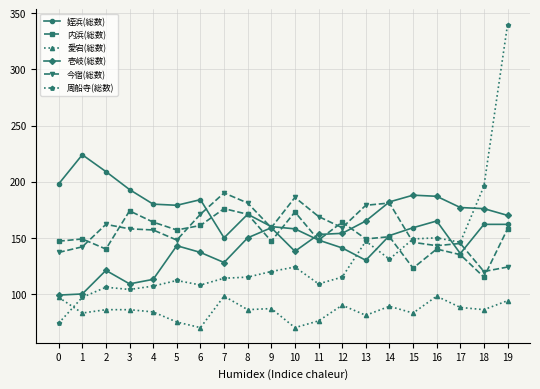

Is this an area chart (filled region under the line)?

No